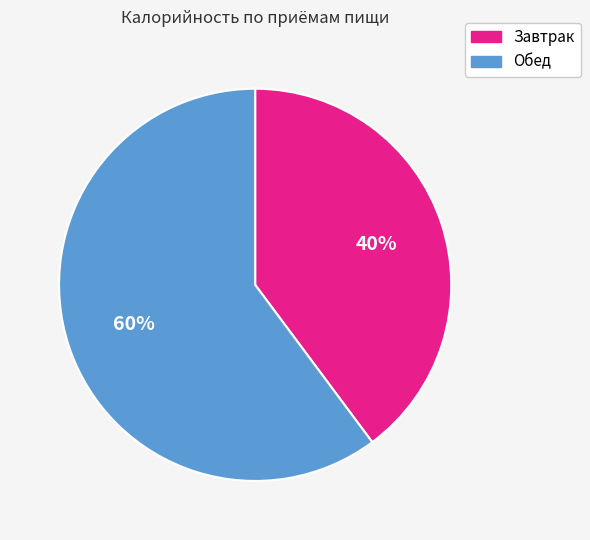

Rank the categories by value from lowest to highest.

Завтрак, Обед